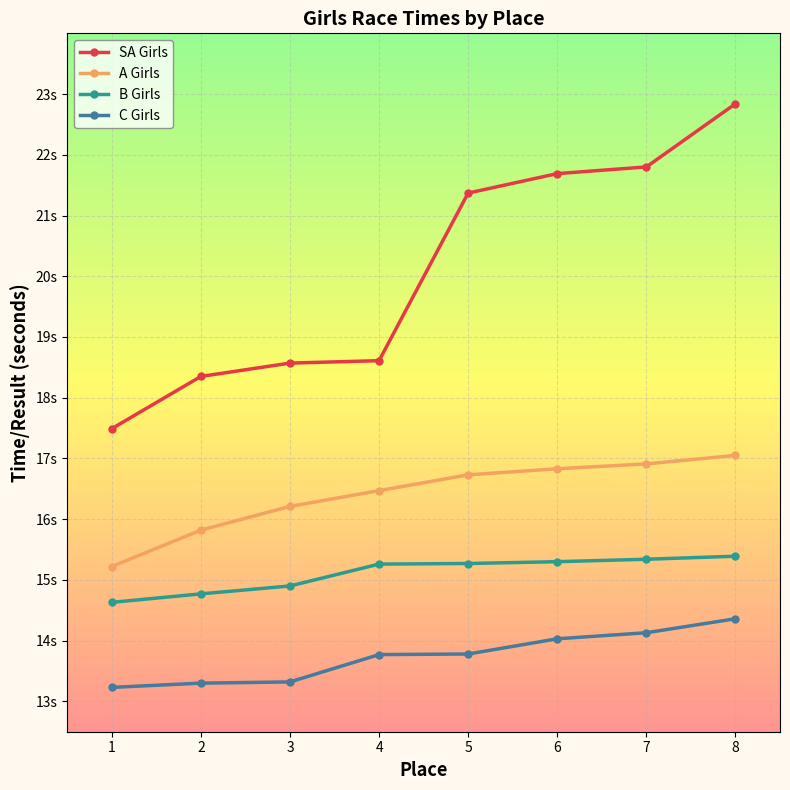

What are all the series names shown in the legend?

SA Girls, A Girls, B Girls, C Girls